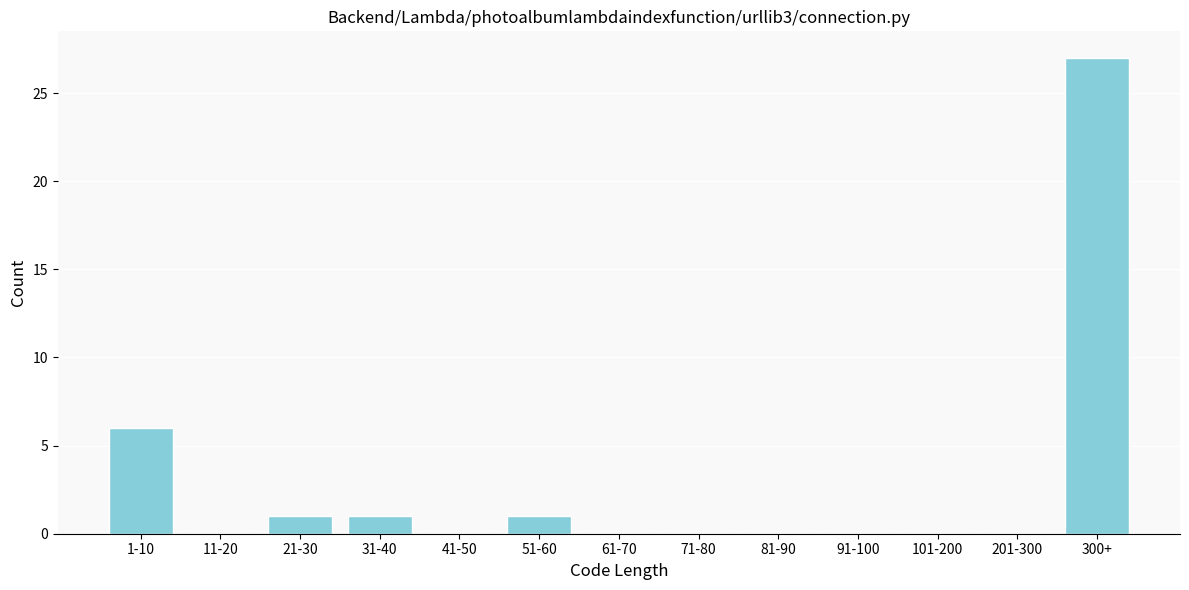

Reading right to left, what are all the values shown in this chart?

300+=27	201-300=0	101-200=0	91-100=0	81-90=0	71-80=0	61-70=0	51-60=1	41-50=0	31-40=1	21-30=1	11-20=0	1-10=6